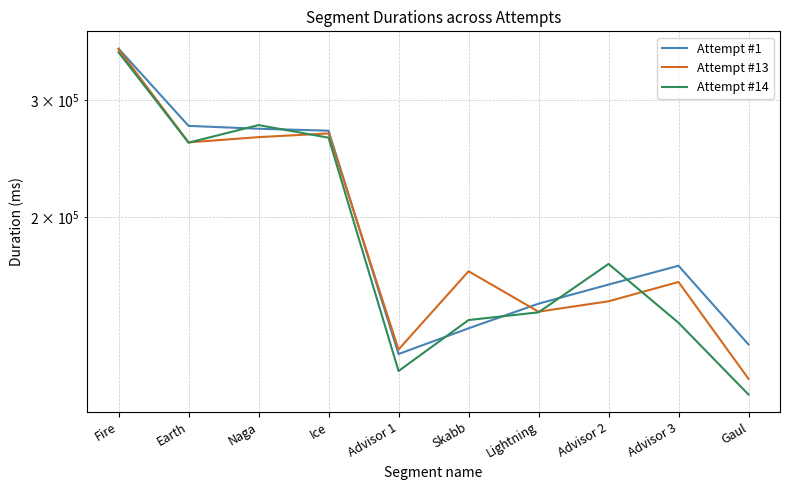

How many data points in Attempt #14 are above 170006?

4